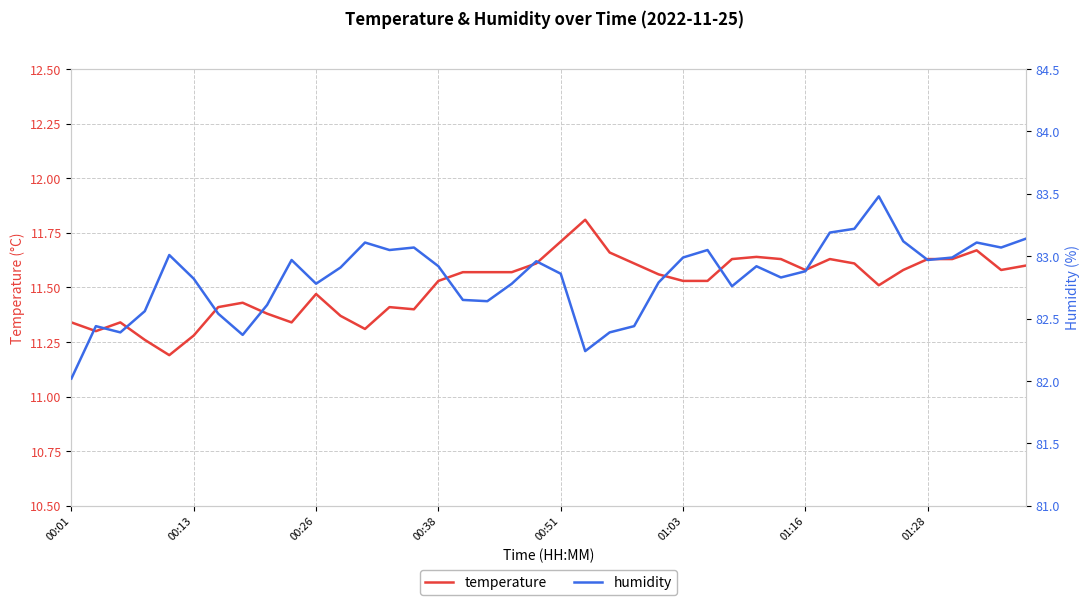

How many data points does each series have?

40